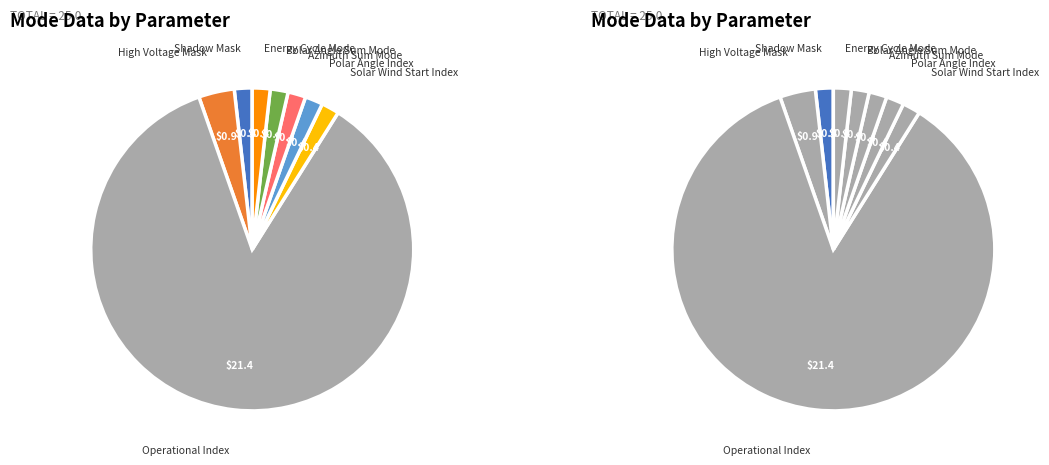

How many slices are in this pie chart?

8